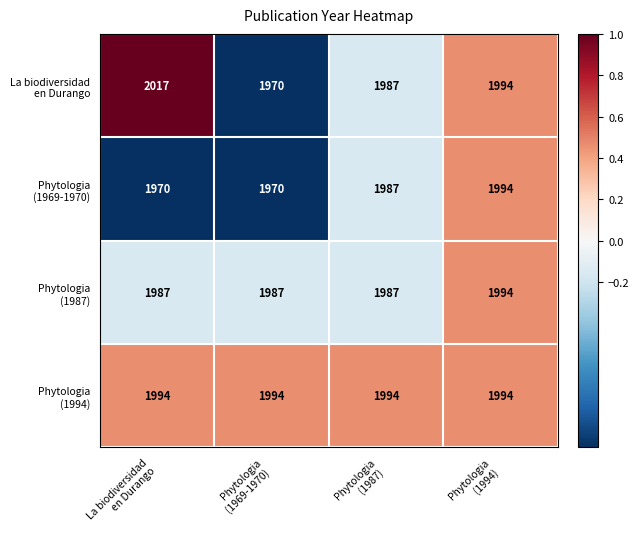

At how many categories does at least one series exceed 1992?

4